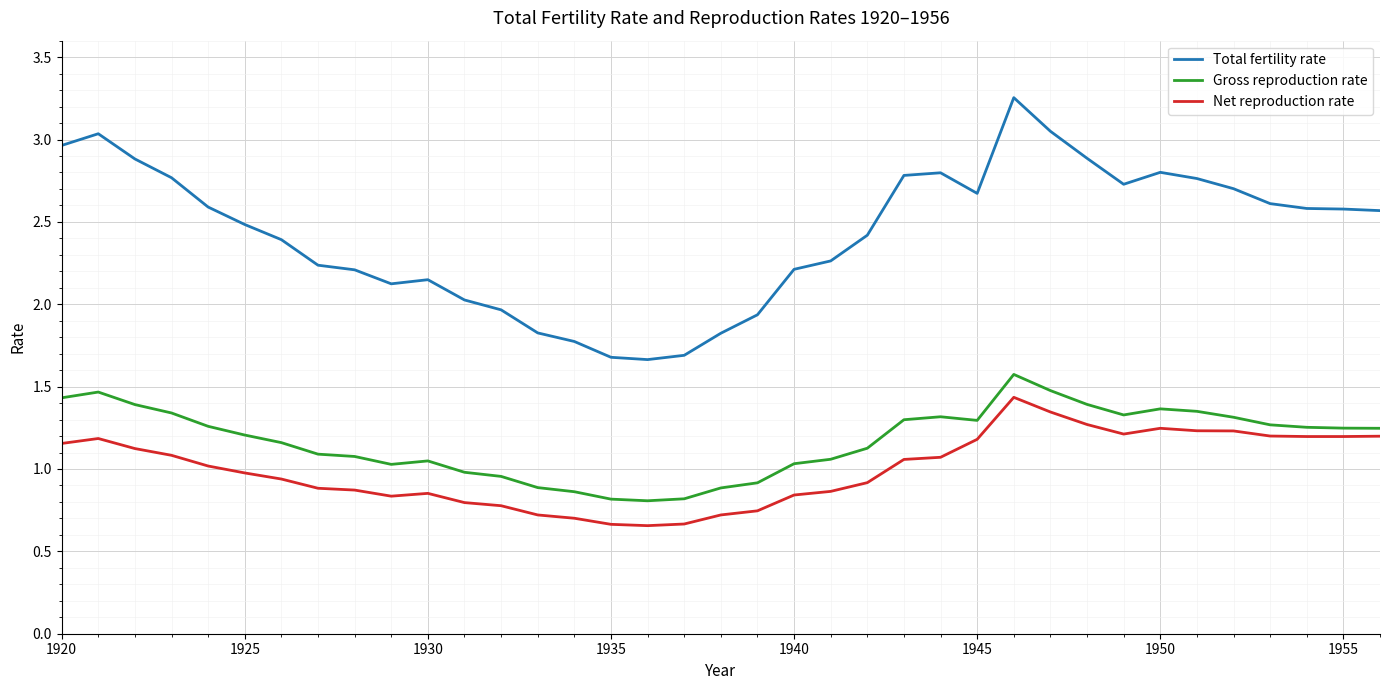

Does the chart display data point markers on the line(s)?

No